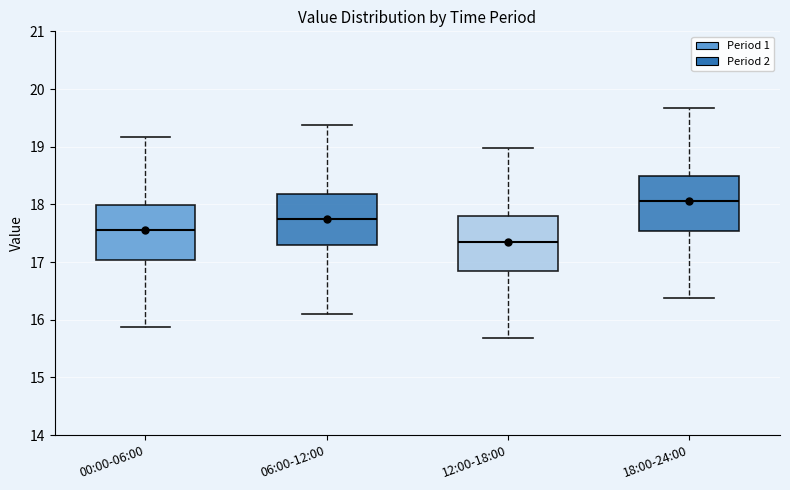

Where does the upper whisker of the box for 18:00-24:00 end on the y-axis? The values are not printed on the chart, so give them approximately, as read against the axis.

19.7